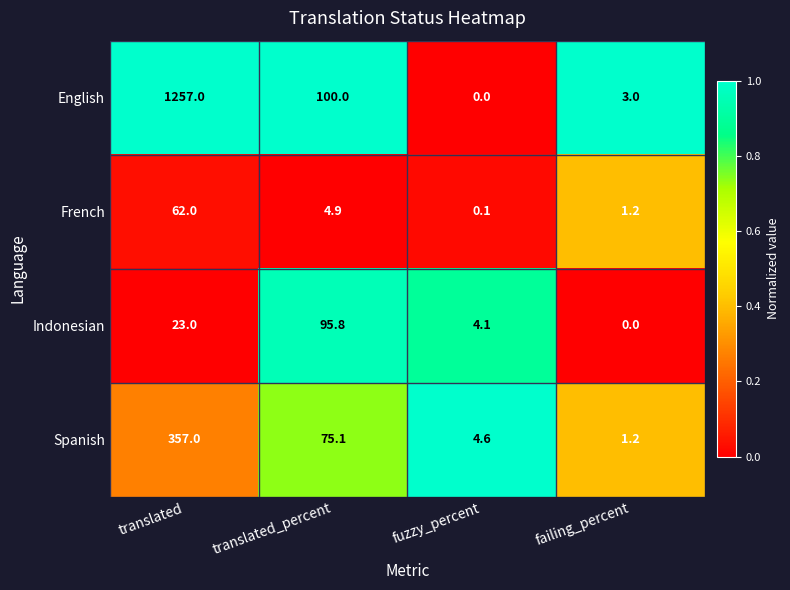

Reading left to right, list all the values displayed in this chart.

English: 1257.0	100.0	0.0	3.0
French: 62.0	4.9	0.1	1.2
Indonesian: 23.0	95.8	4.1	0.0
Spanish: 357.0	75.1	4.6	1.2